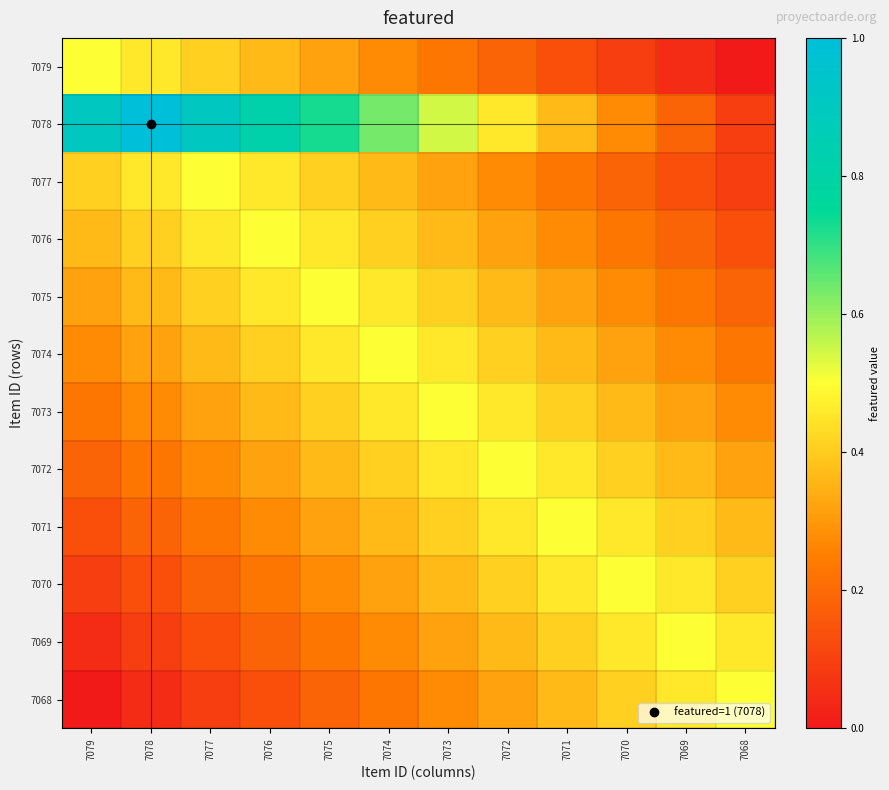

Which label corresponds to the largest value in the chart?

7078